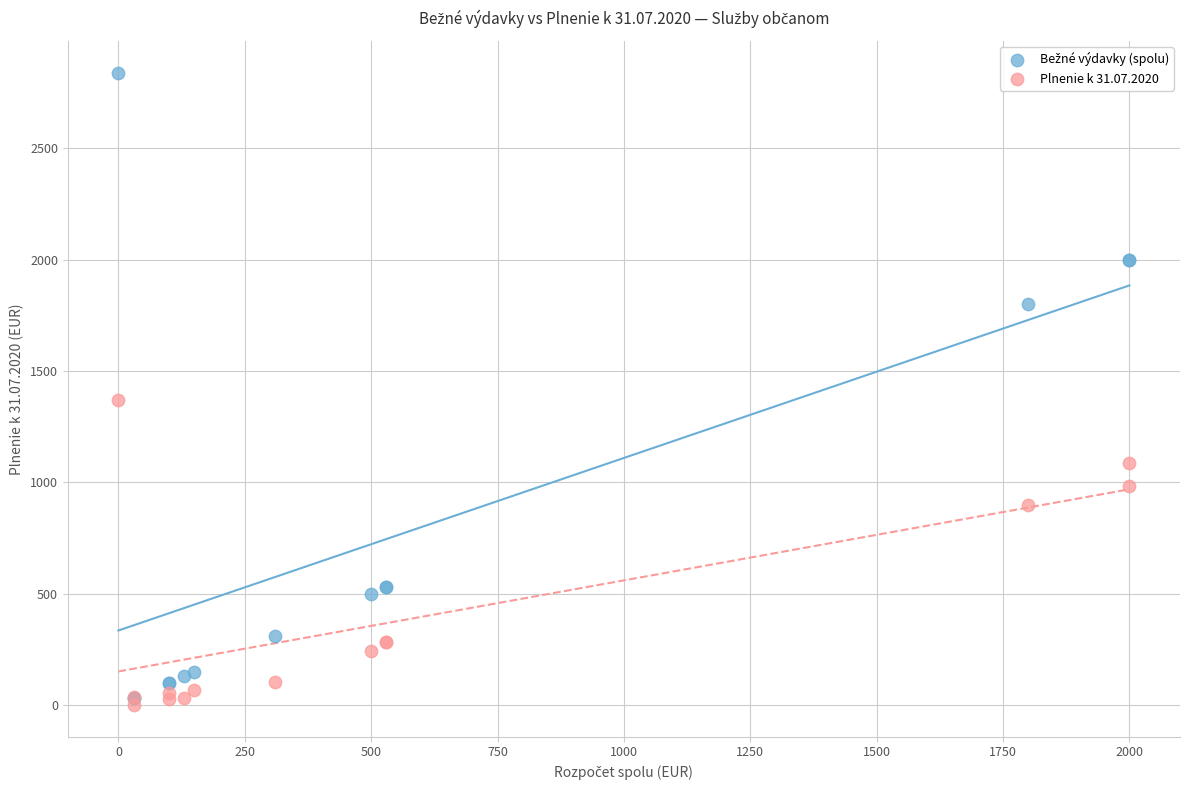

Which series reaches the minimum Y coordinate?

Plnenie k 31.07.2020